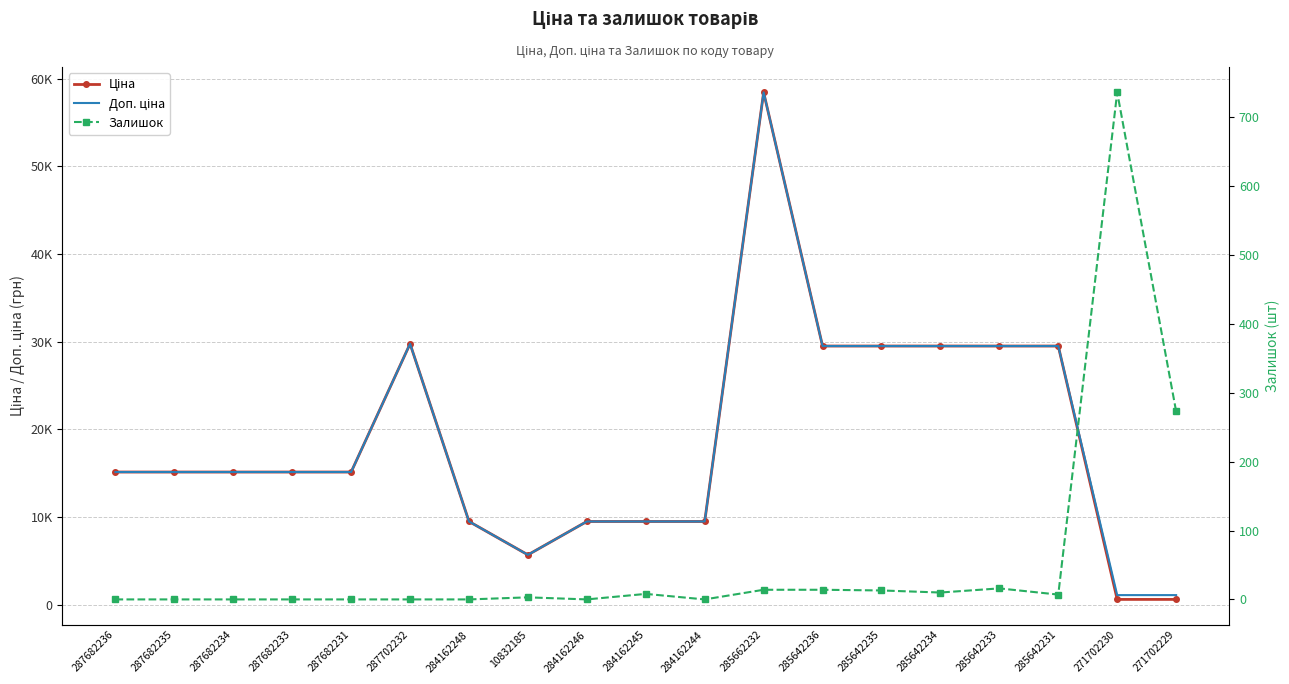

Reading left to right, list all the values displayed in this chart.

Ціна: 15120.0	15120.0	15120.0	15120.0	15120.0	29747.2	9480.1	5673.8	9480.1	9480.1	9480.1	58426.5	29491.5	29491.5	29491.5	29491.5	29491.5	589.9	589.9
Доп. ціна: 15120.0	15120.0	15120.0	15120.0	15120.0	29747.2	9480.1	5673.8	9480.1	9480.1	9480.1	58426.5	29491.5	29491.5	29491.5	29491.5	29491.5	1081.7	1081.7
Залишок: 0.0	0.0	0.0	0.0	0.0	0.0	0.0	3.0	0.0	8.0	0.0	14.0	14.0	13.0	10.0	16.0	7.0	736.0	273.0